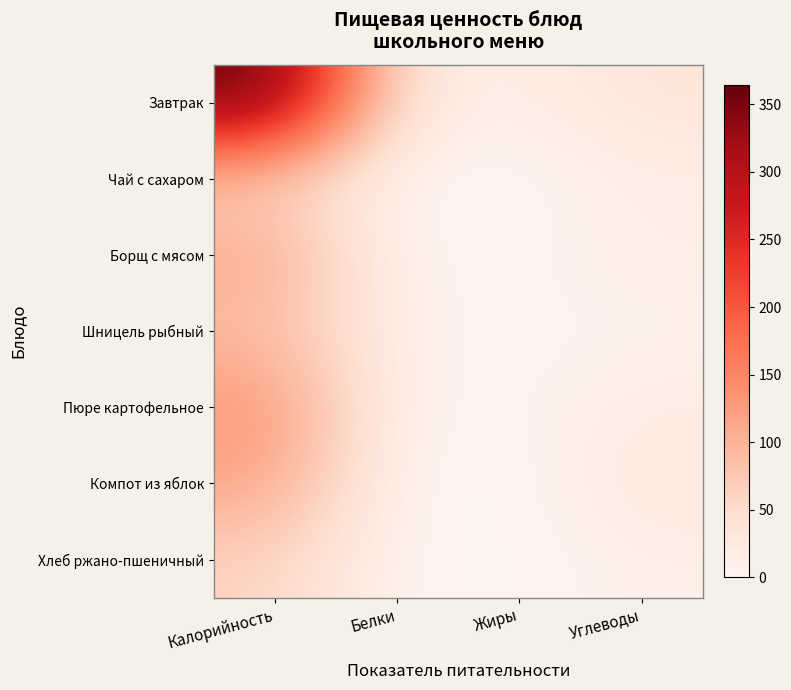

Which series has the largest total across all categories?

Завтрак